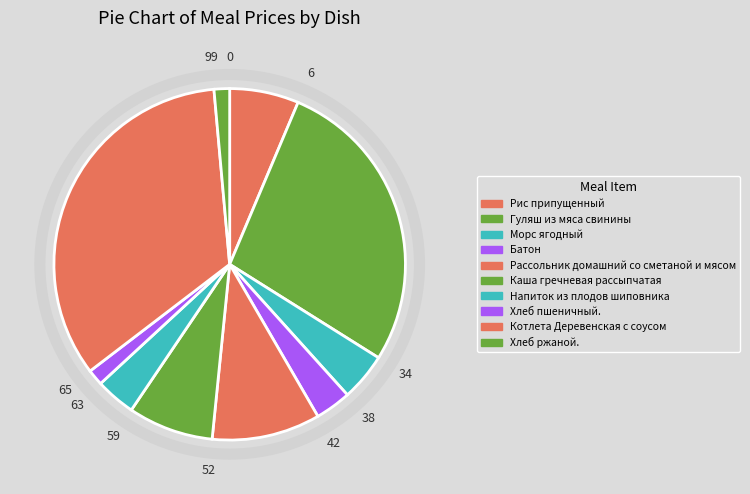

Count the number of slices in the pie.

10